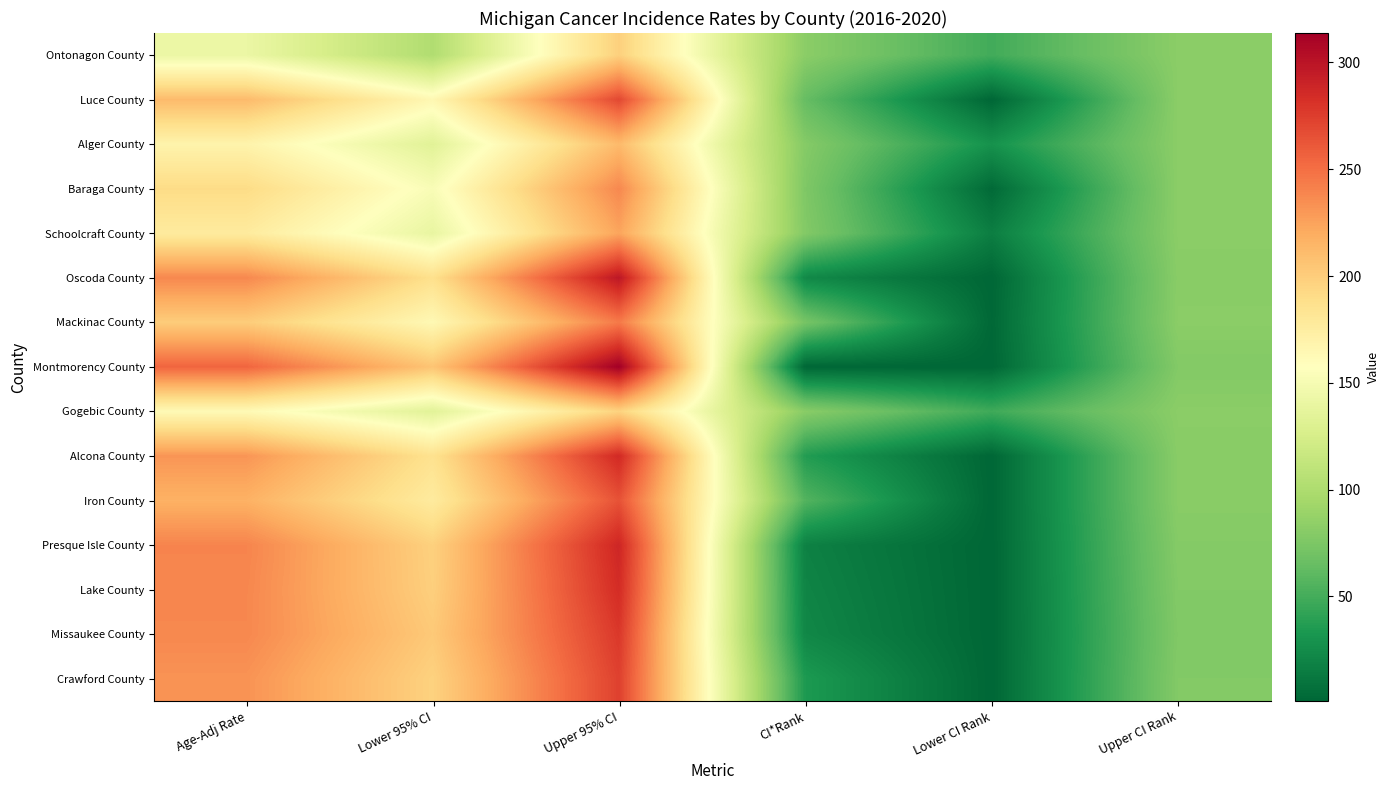

What is the smallest value displayed?

1.0